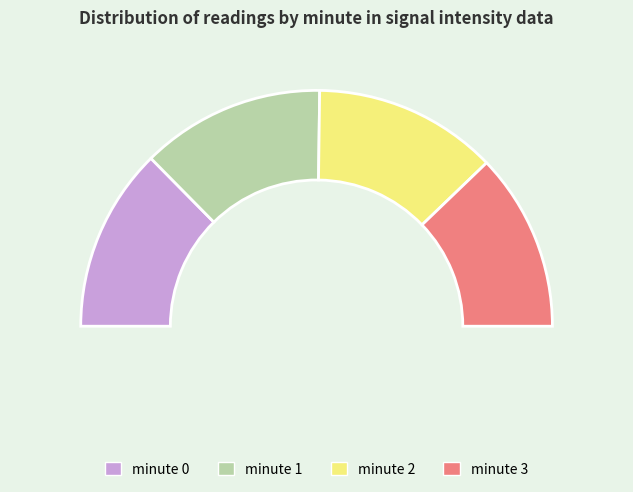

To the nearest percent, what percentage of the pie is minute 1?

25%